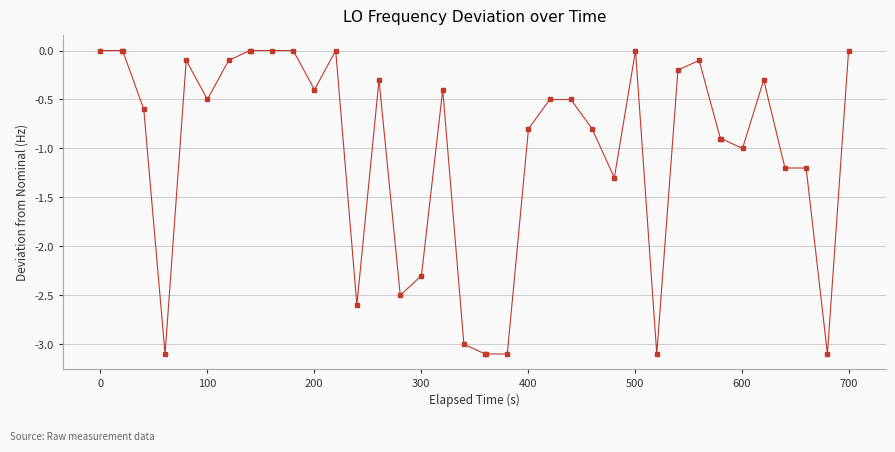

What is the sum of all values?

-41.1